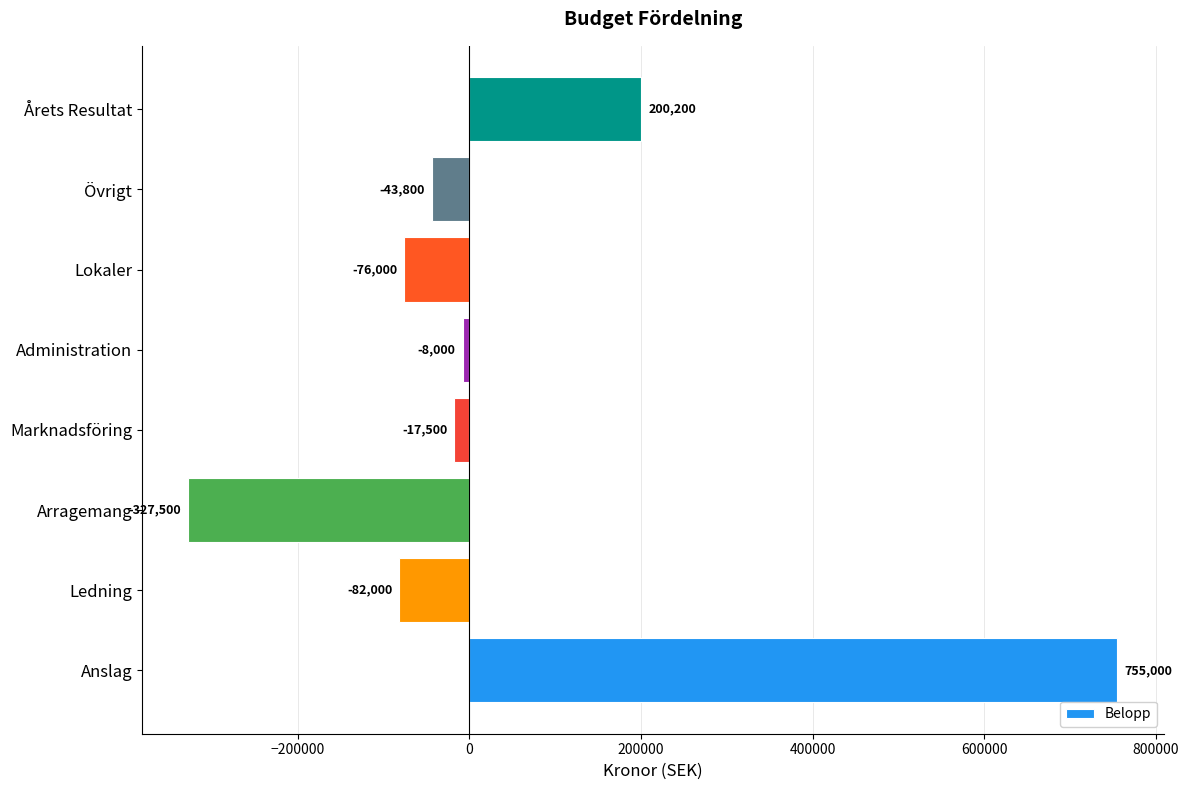

Between Anslag and Arragemang, which is larger?

Anslag